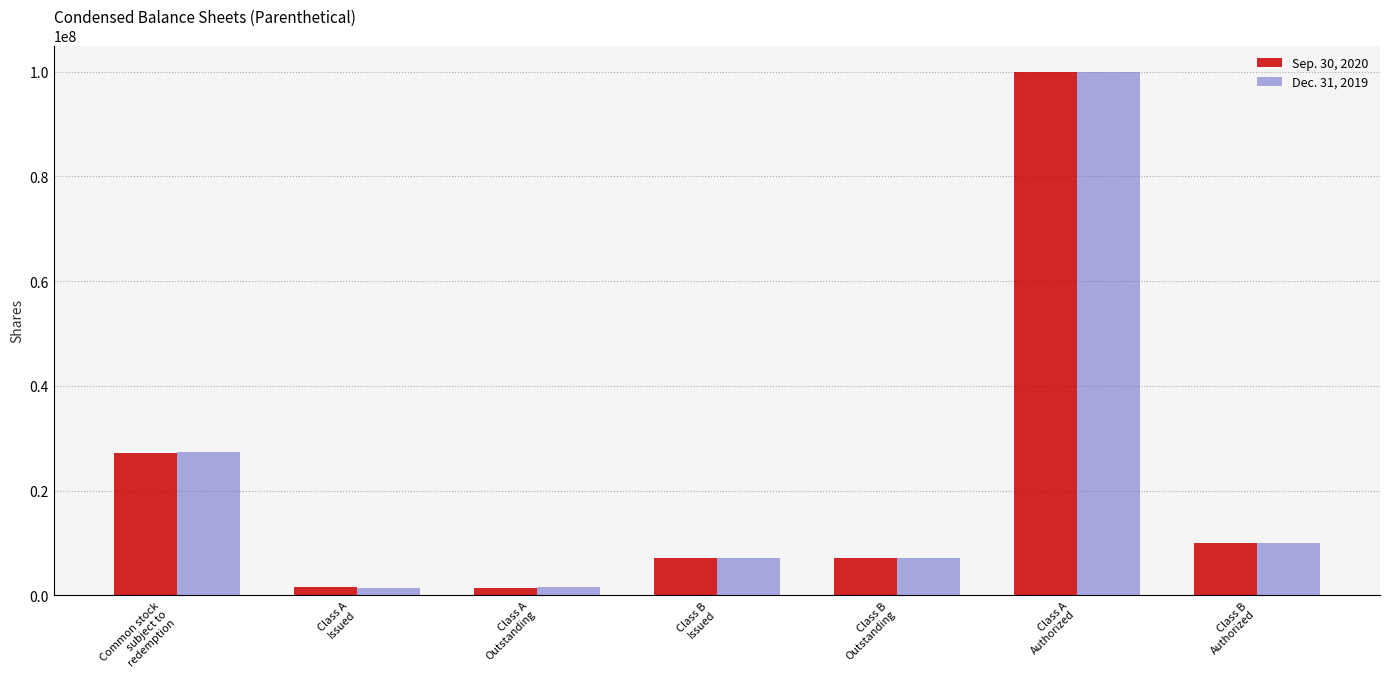

What is the difference between the second highest and second lowest values in the Dec. 31, 2019 series?

25773163